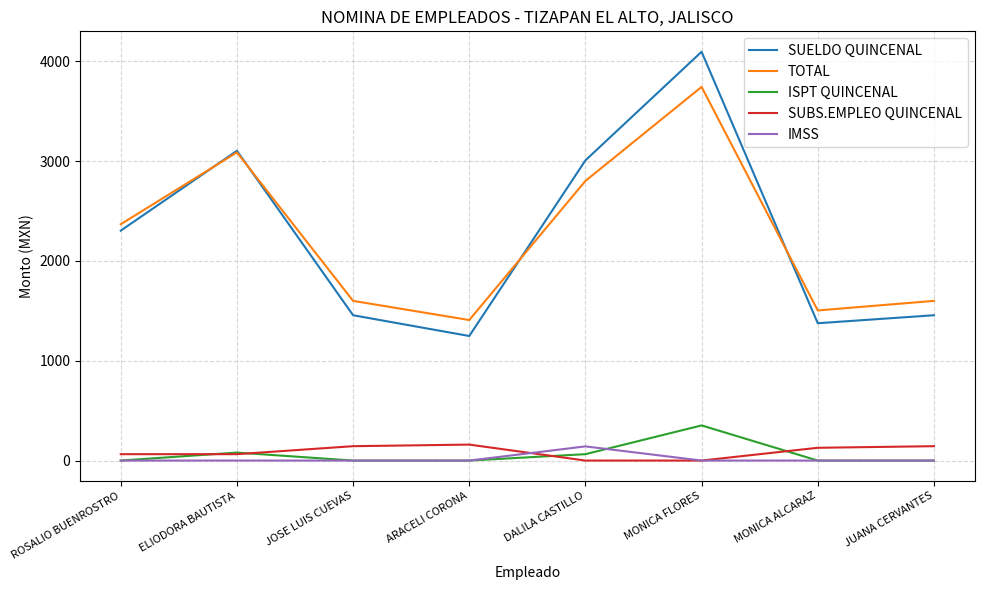

Which series changed the most between ELIODORA BAUTISTA and MONICA ALCARAZ?

SUELDO QUINCENAL